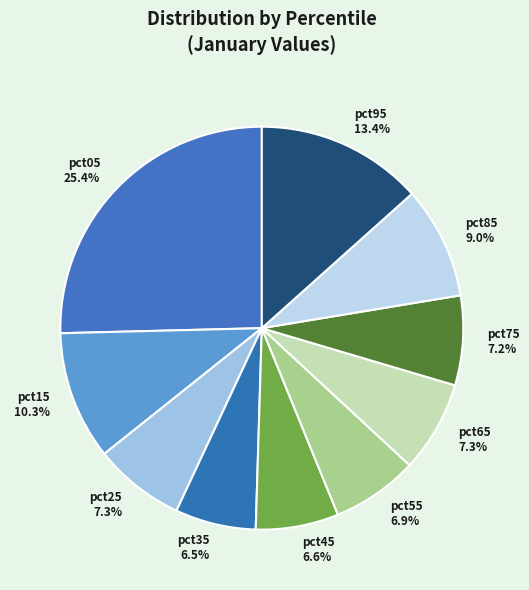

Which category has the biggest portion of the pie?

pct05